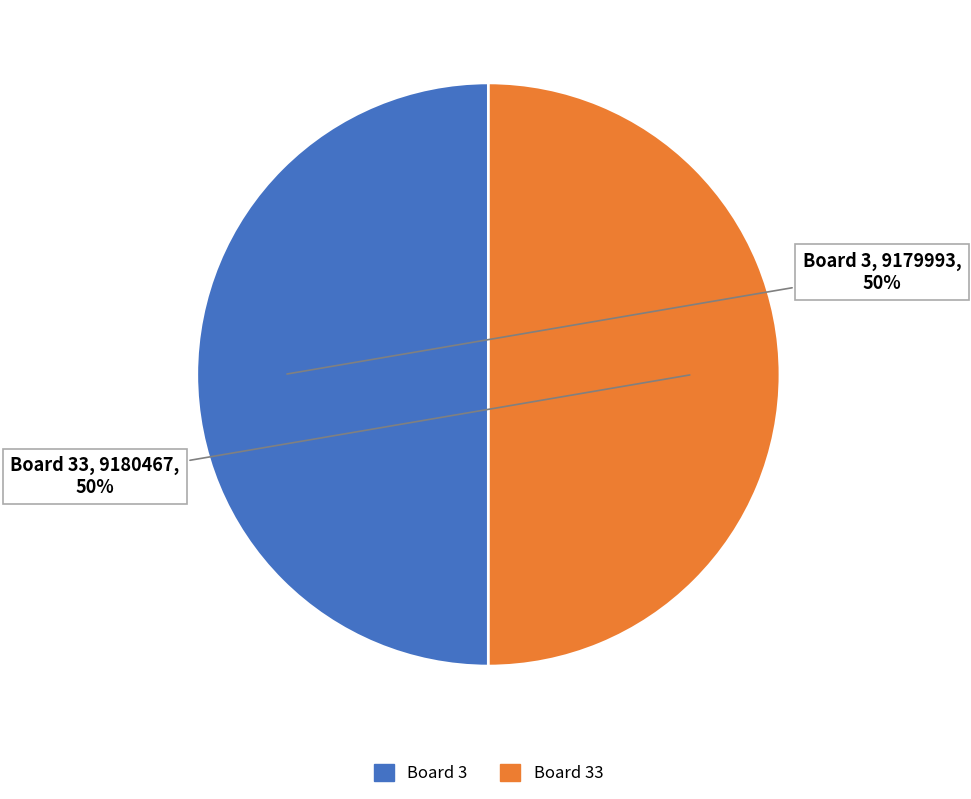

To the nearest percent, what is the average slice percentage?

50%